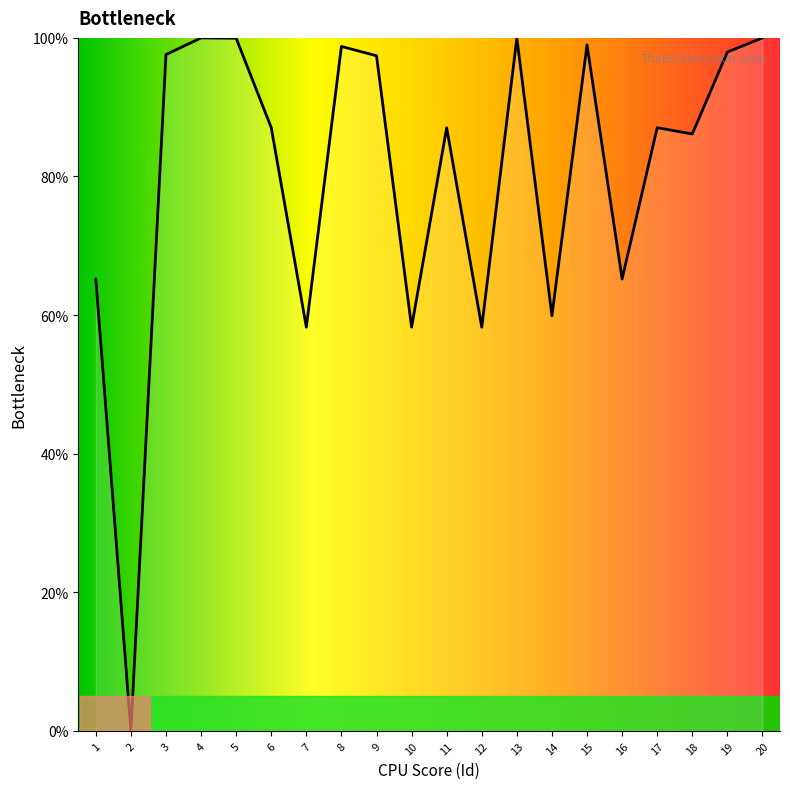

What is the change in value from 1 to 8?

+33.6